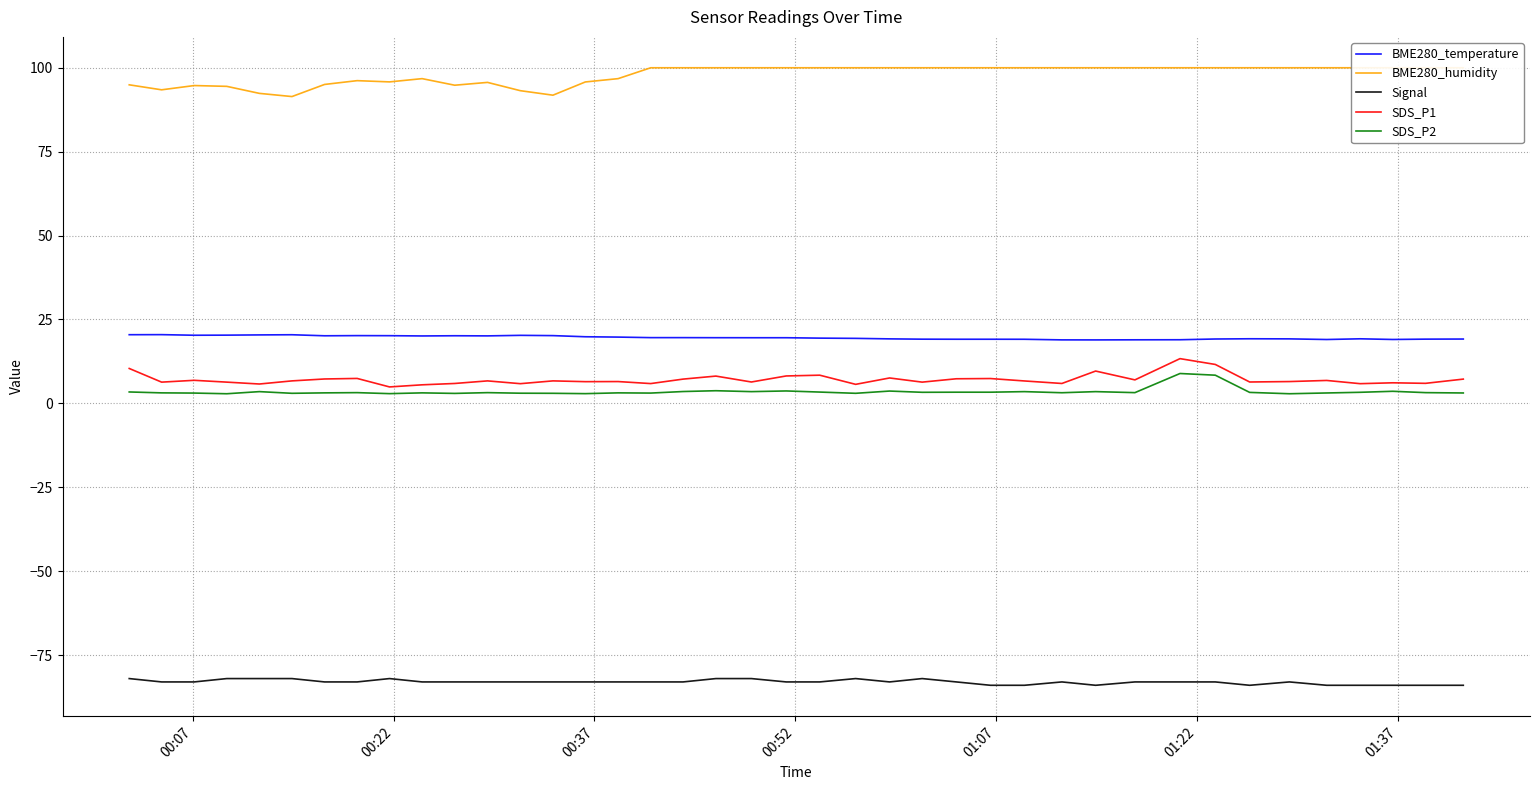

What are all the series names shown in the legend?

BME280_temperature, BME280_humidity, Signal, SDS_P1, SDS_P2